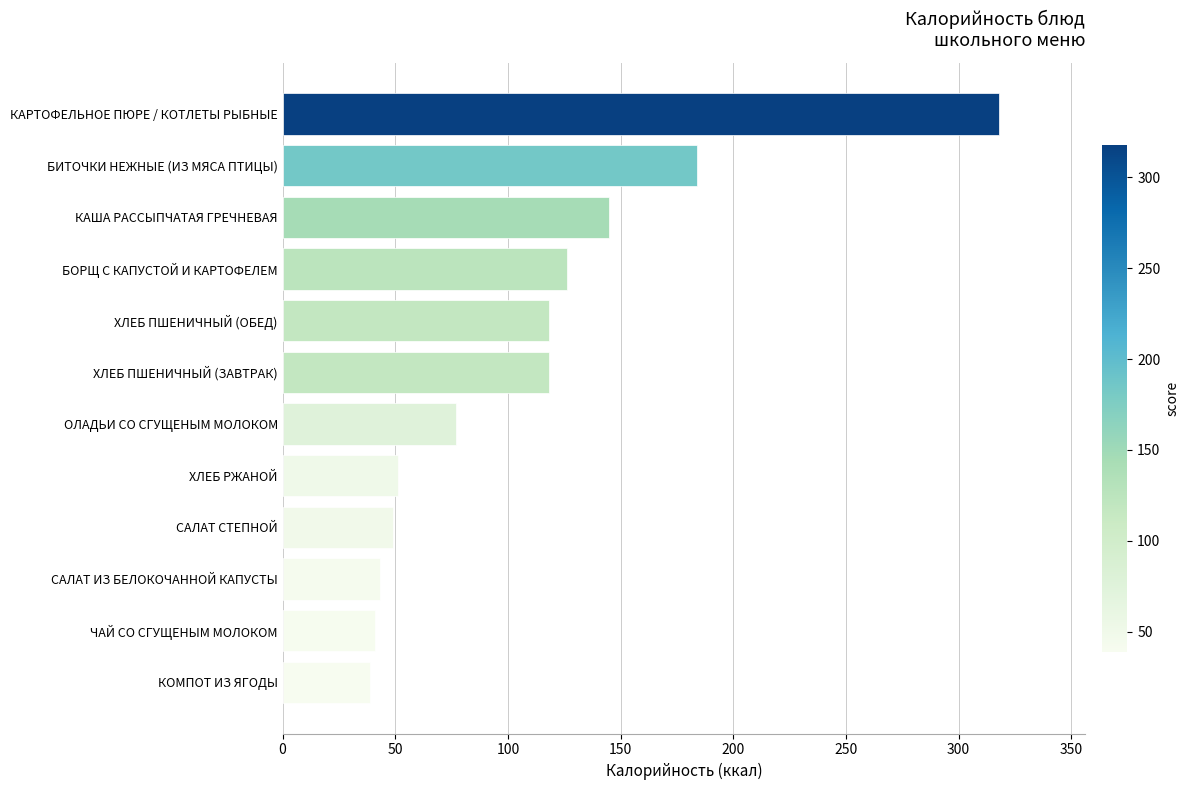

The value at КОМПОТ ИЗ ЯГОДЫ is 53. True or false?

False